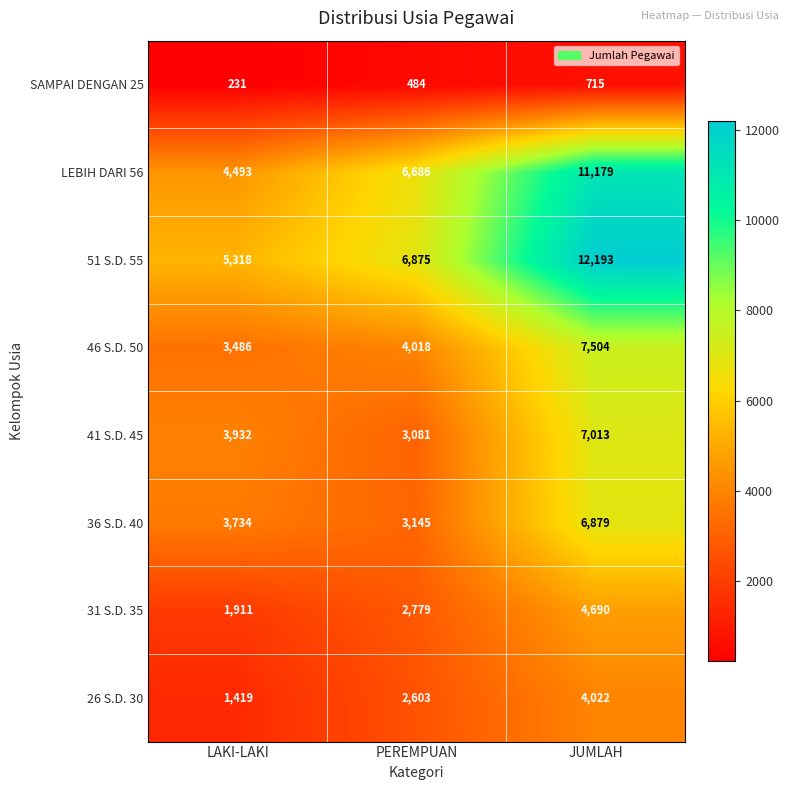

Between LAKI-LAKI and PEREMPUAN, which series saw the biggest shift?

LEBIH DARI 56